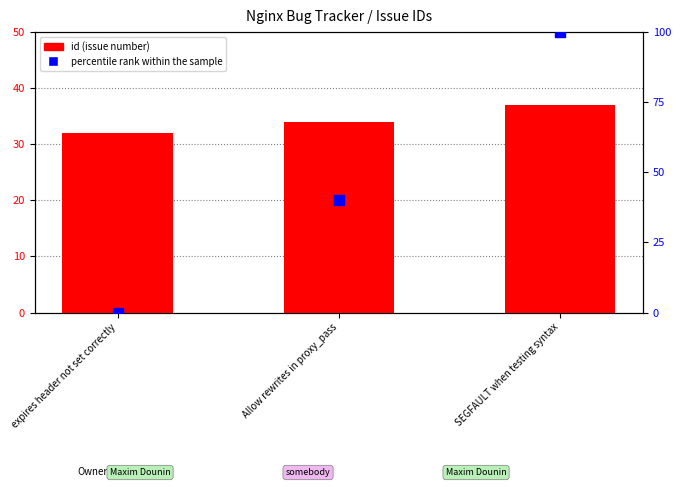

What are all the series names shown in the legend?

id (issue number), percentile rank within the sample